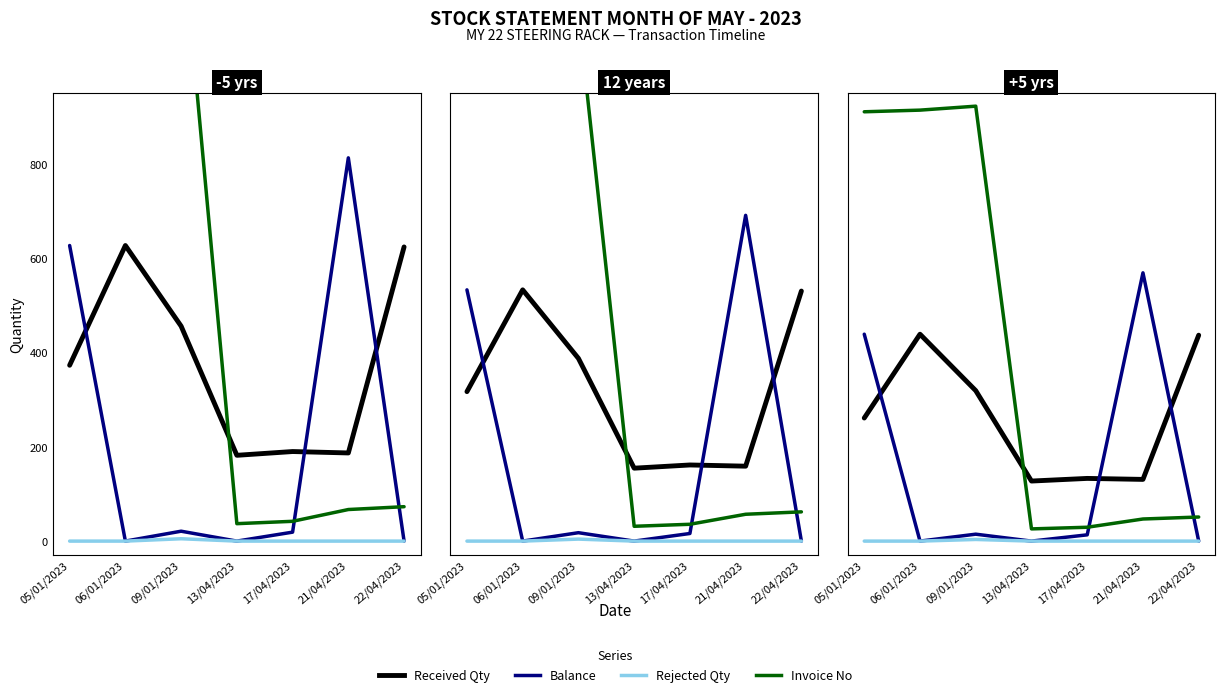

What is the label of the 2nd point from the right?

21/04/2023